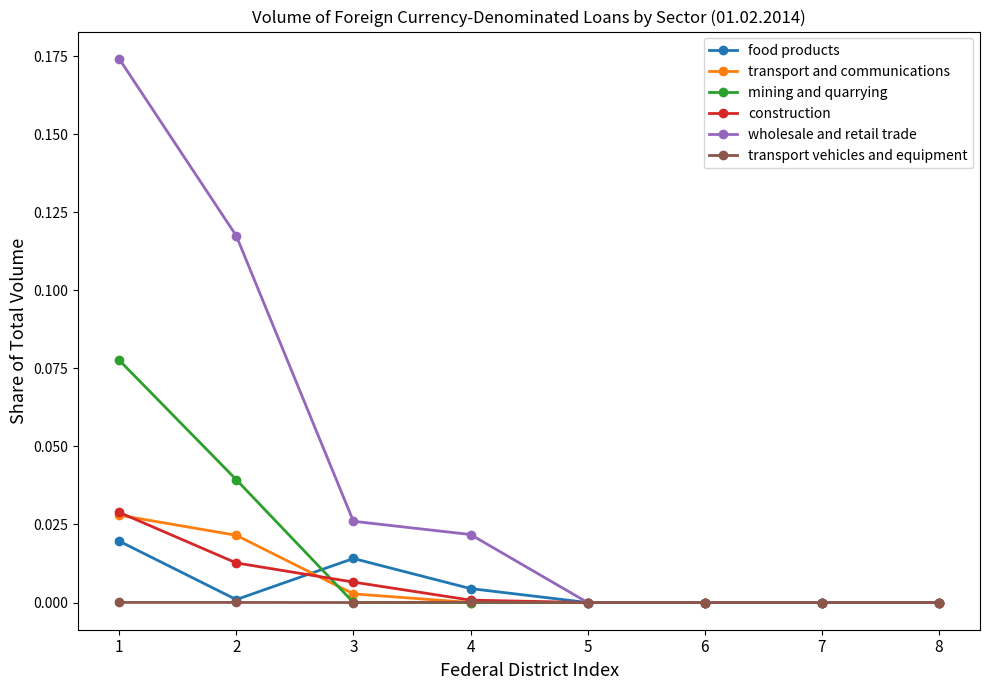

Is it true that transport and communications equals 0.0 at 8?

True